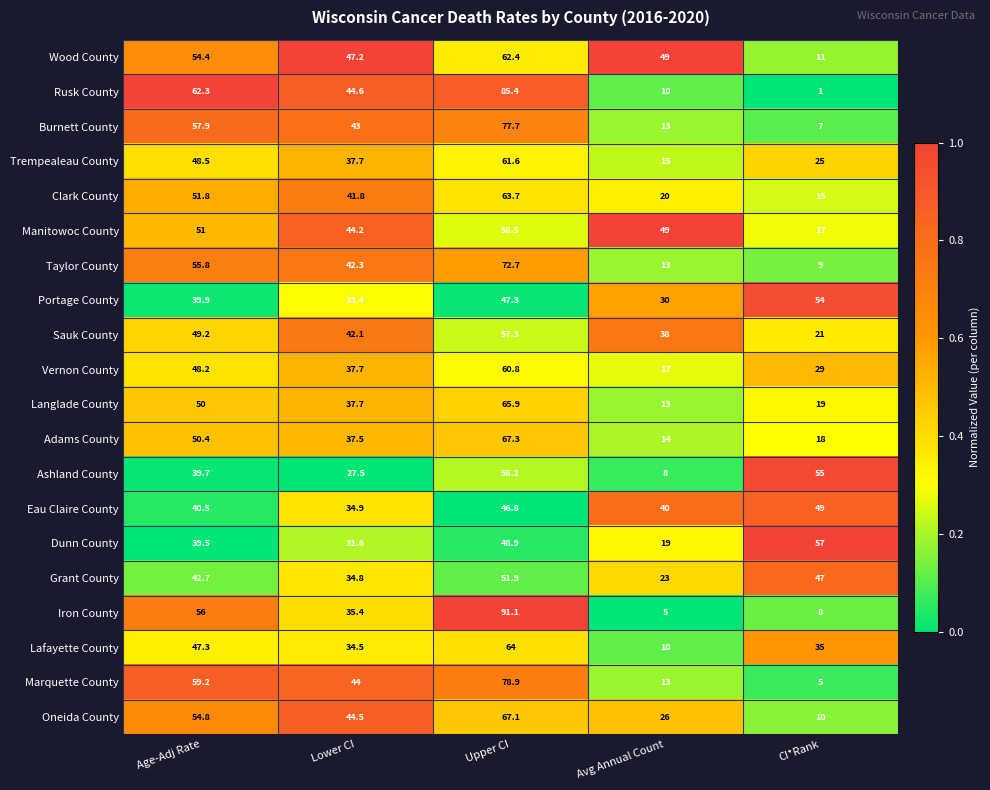

At which category is the sum across all series the highest?

Upper CI